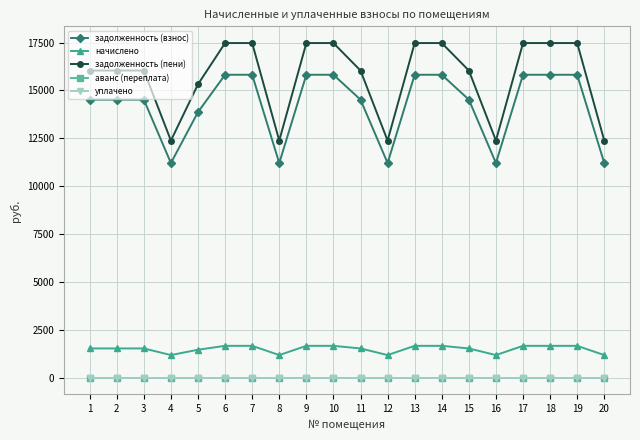

True or false: начислено and задолженность (взнос) cross at least once.

False